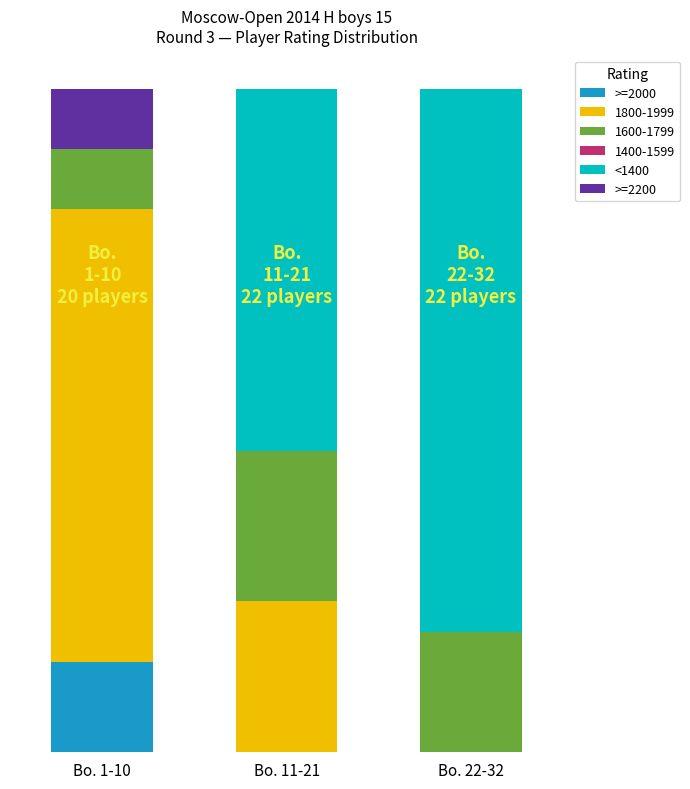

What is the average value of the <1400 series?

10